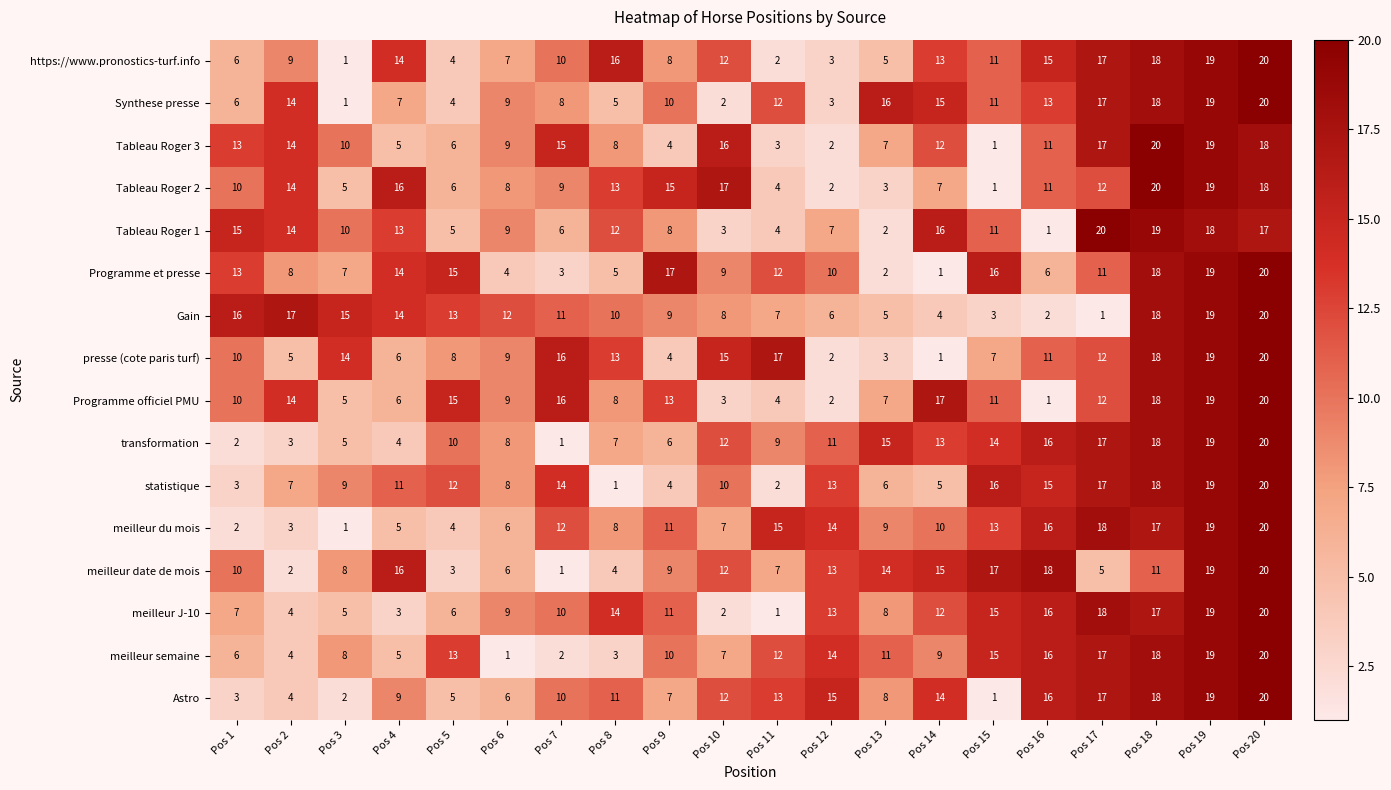

What is the sum of the meilleur semaine values at Pos 1 and Pos 19?

25